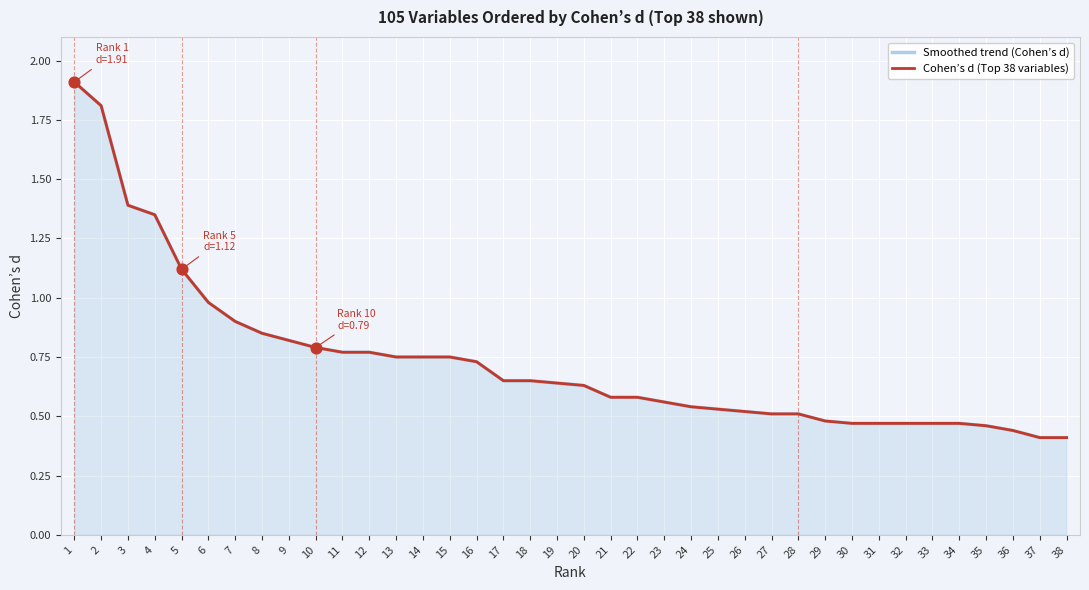

What is the total value across all series at 34?

0.9